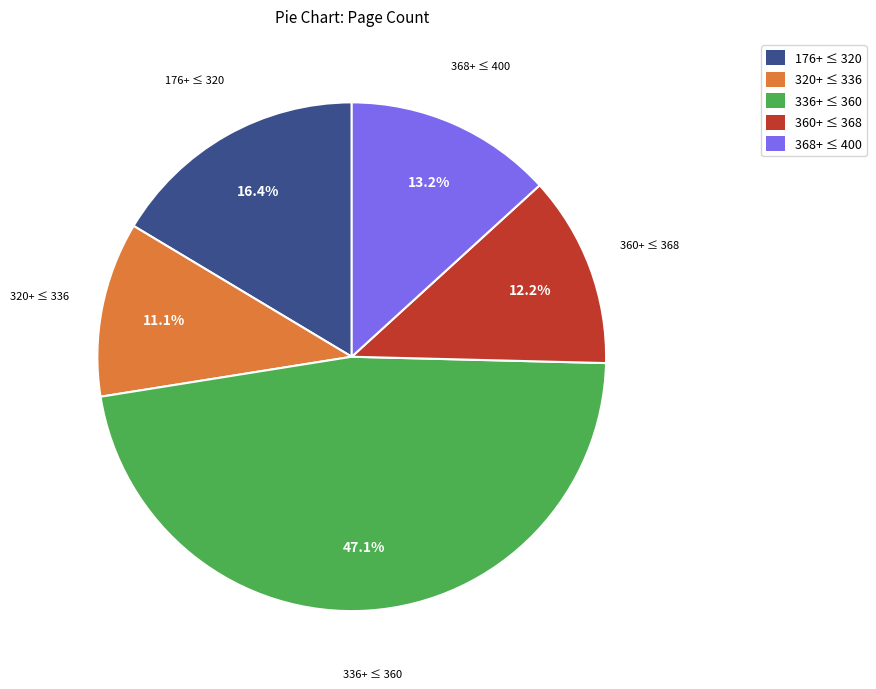

Is there any slice that represents more than half of the pie?

No